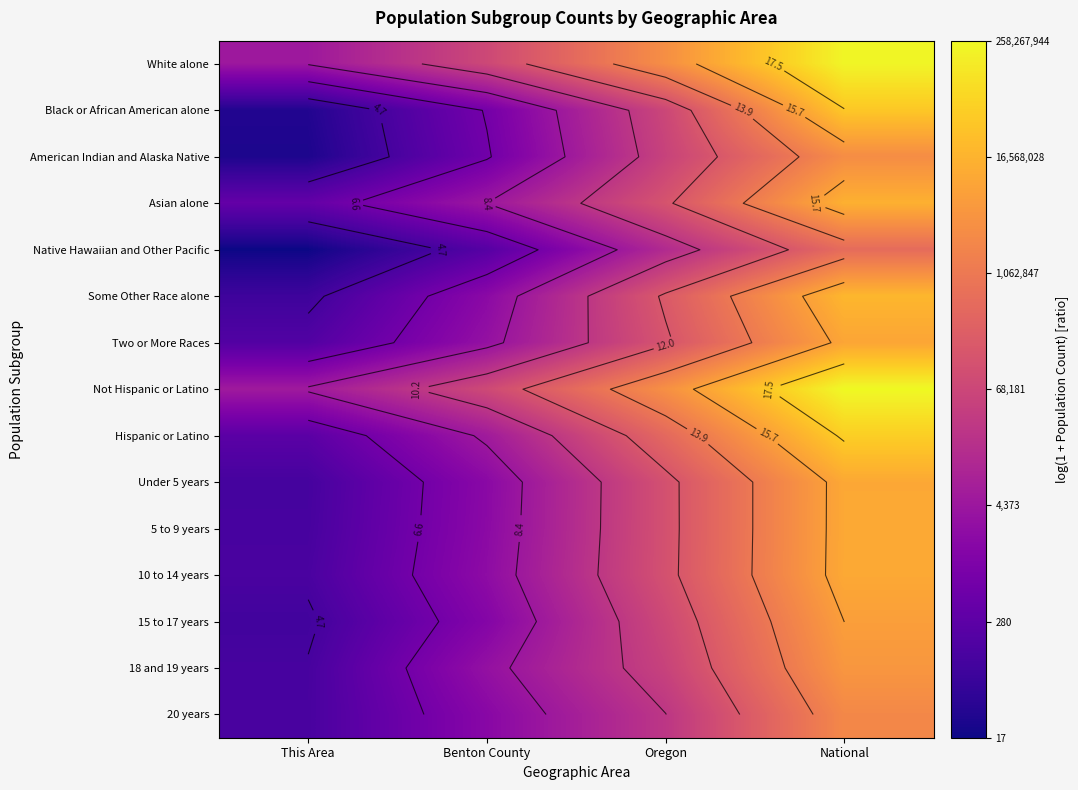

What is the sum of all Hispanic or Latino values?

44.9